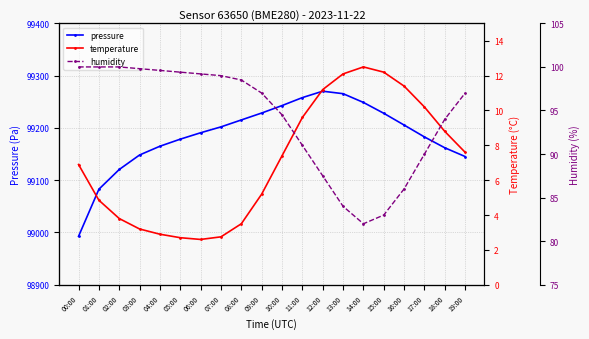

What is the difference between the second highest and minimum values in the temperature series?

9.6